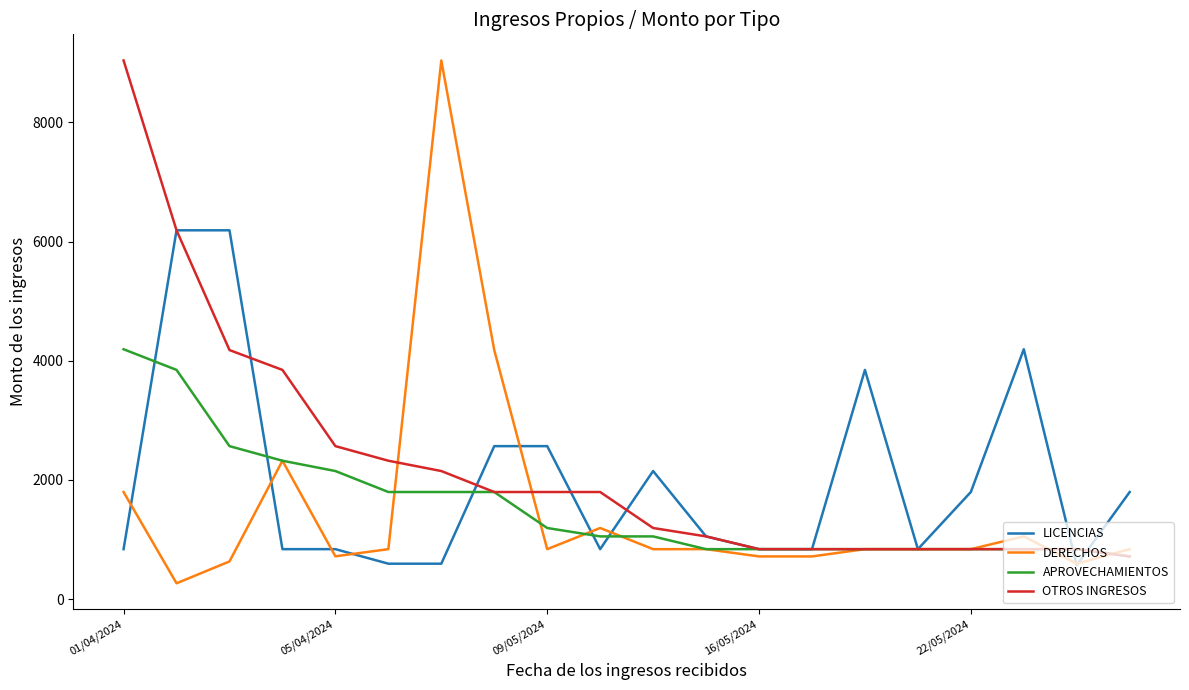

What is the difference between the maximum and minimum values in the LICENCIAS series?

5620